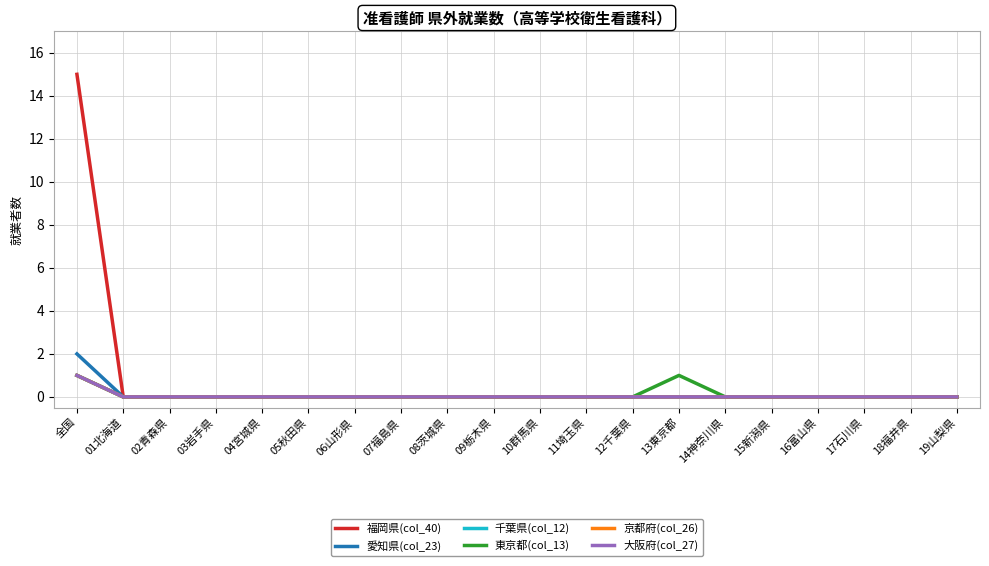

What is the difference between the maximum and minimum values in the 愛知県(col_23) series?

2